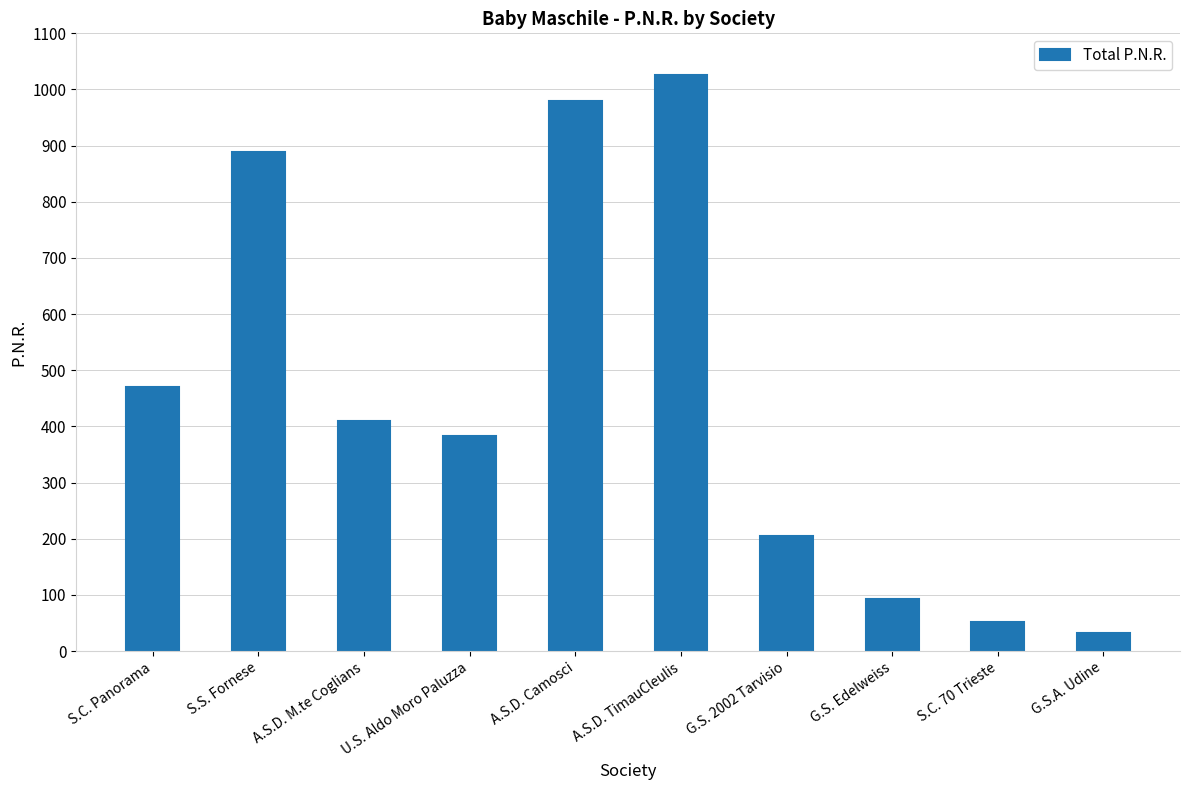

What is the value of the 3rd bar from the left?

410